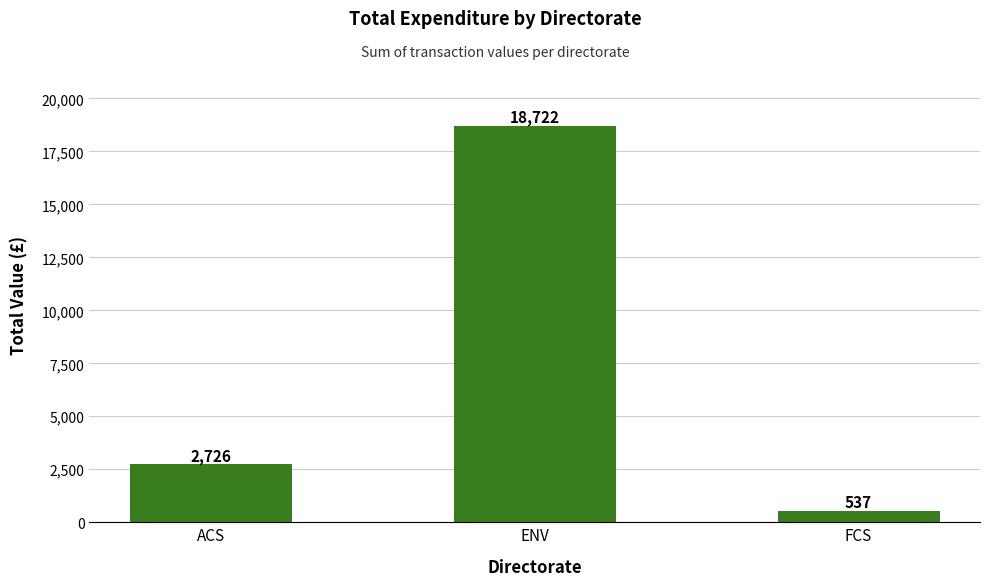

The value at FCS is 536.5. True or false?

True